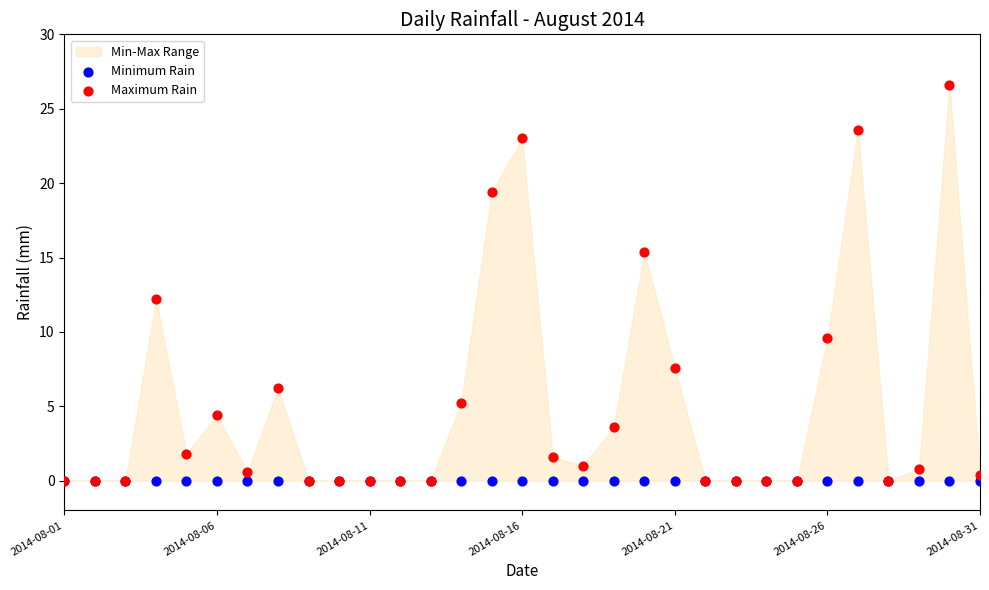

In the Maximum Rain series, what Y value is closest to 13?

12.2